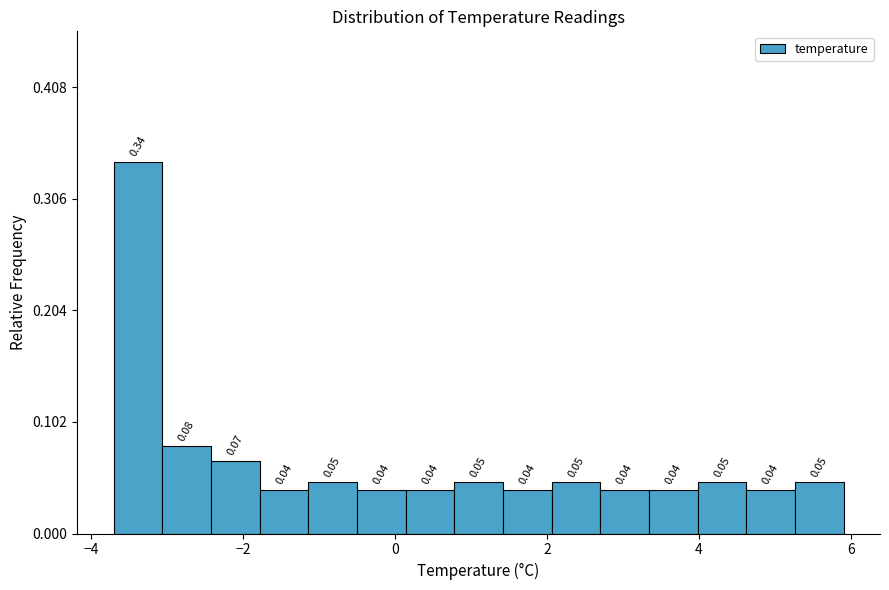

Read against the x-axis, roughly where is the centre of the tallest bar?

-3.4